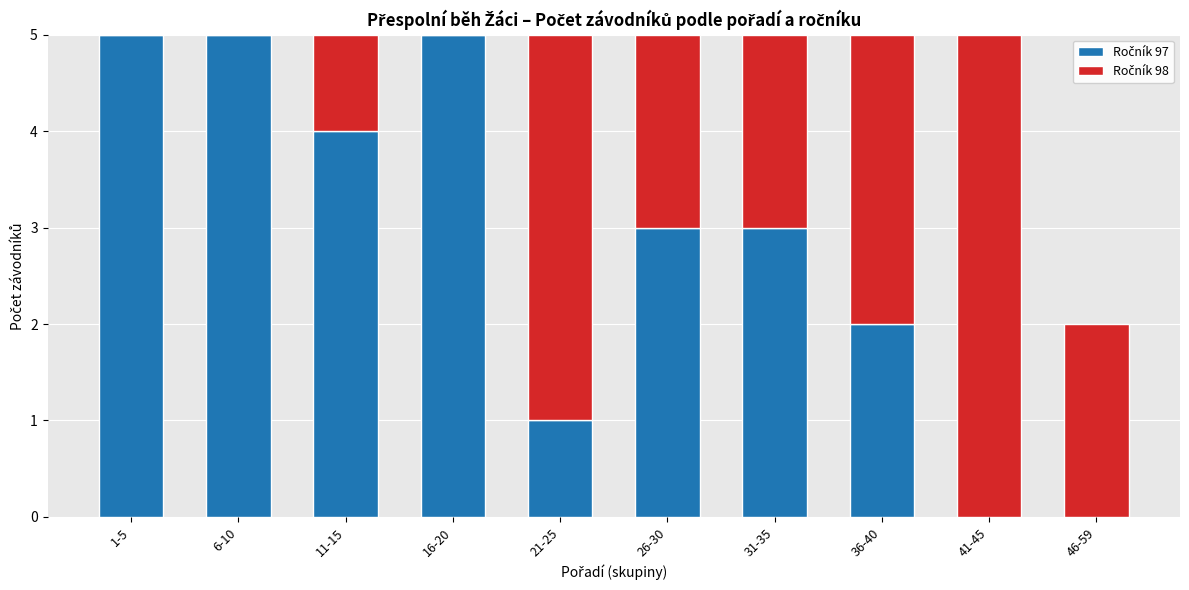

Are the bars horizontal?

No